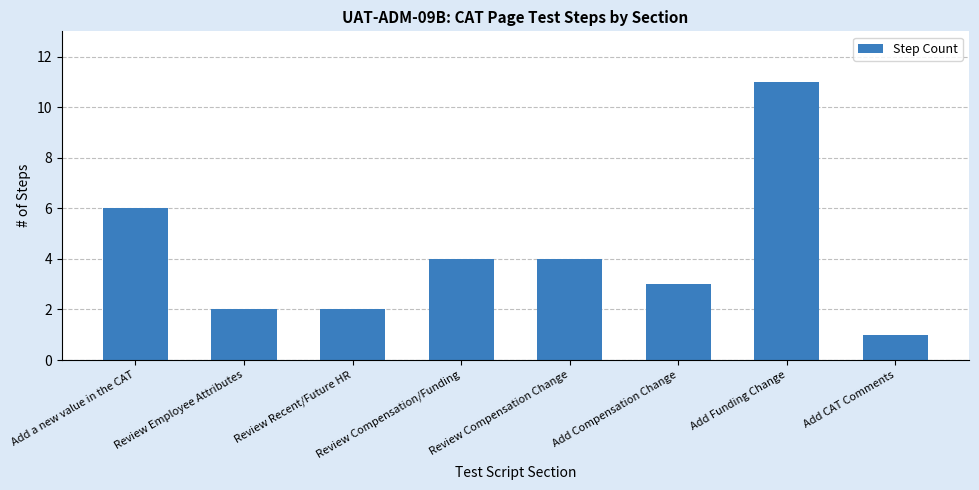

Approximately how many times larger is the value at Add Compensation Change compared to Review Employee Attributes?

1.5